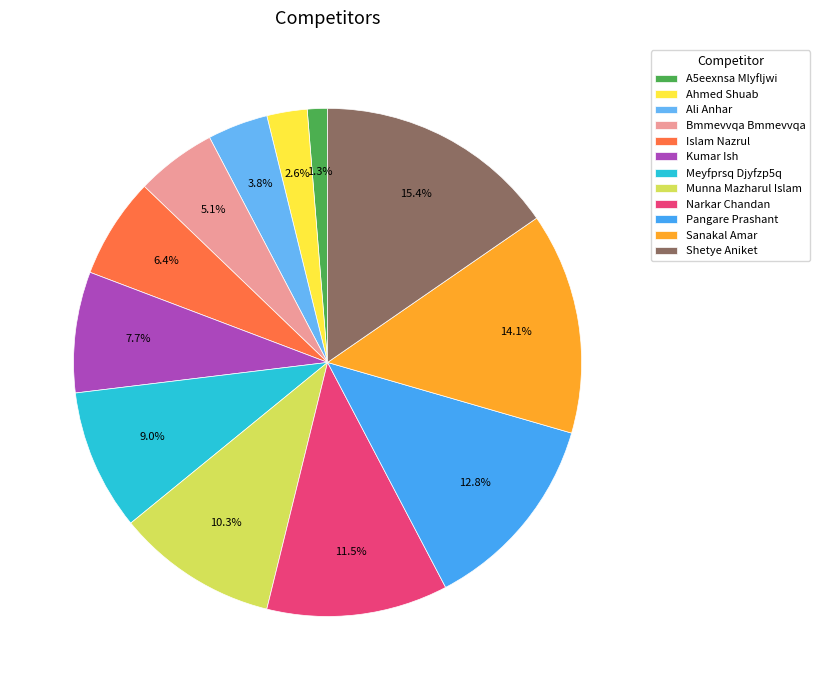

Count the number of slices in the pie.

12